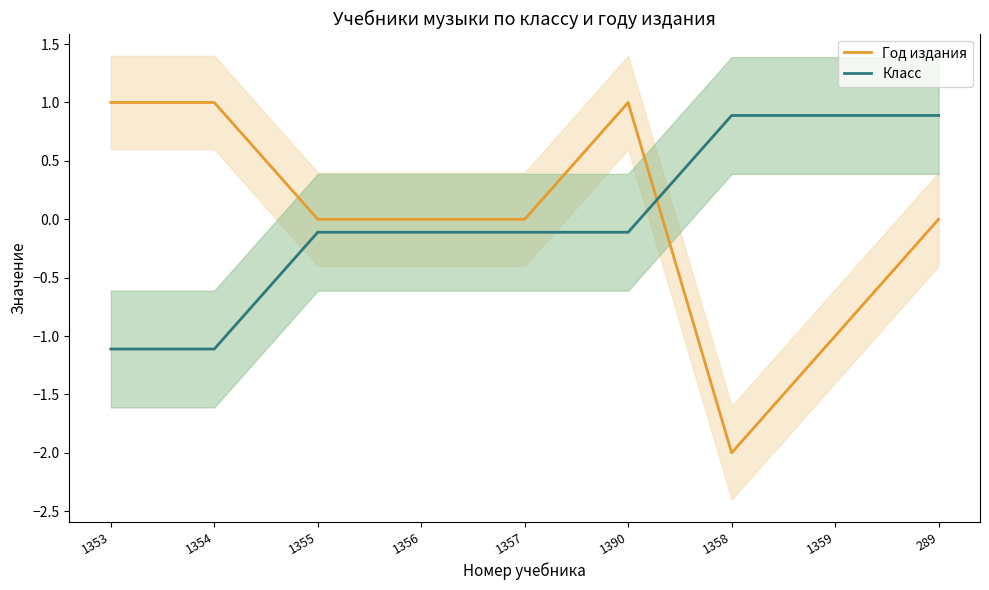

What is the sum of the Класс values at 1359 and 1390?

0.8